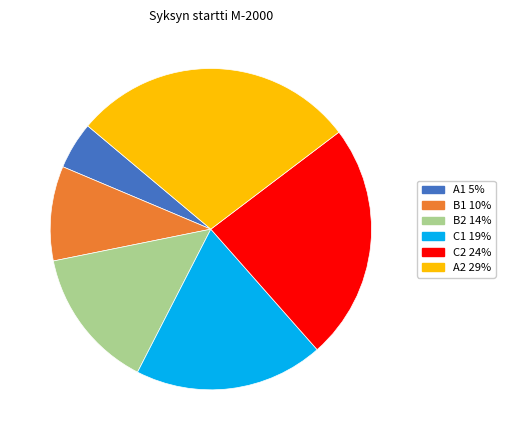

Which has a higher value, B1 or A1?

B1